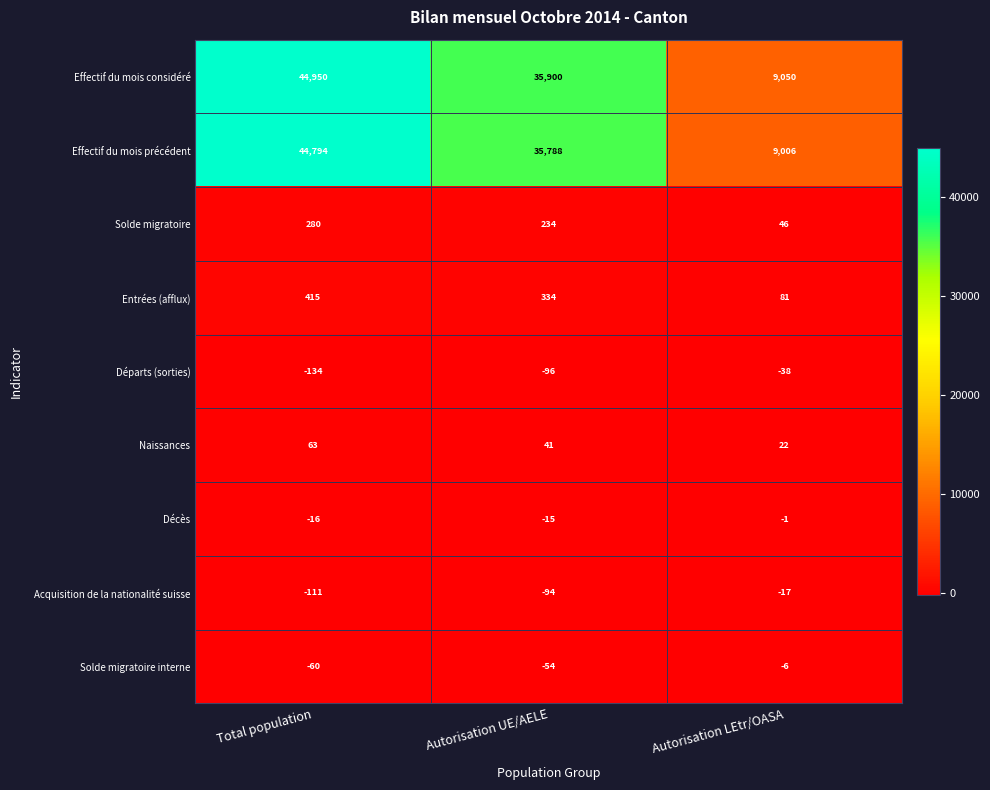

At which category is the sum across all series the highest?

Total population